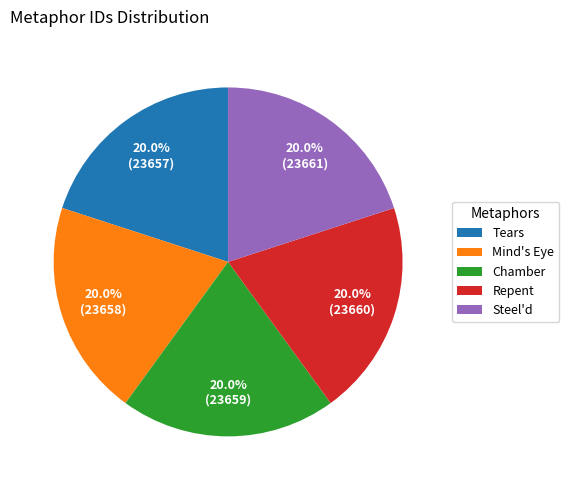

How much of the chart is everything except Steel'd?

80.0%